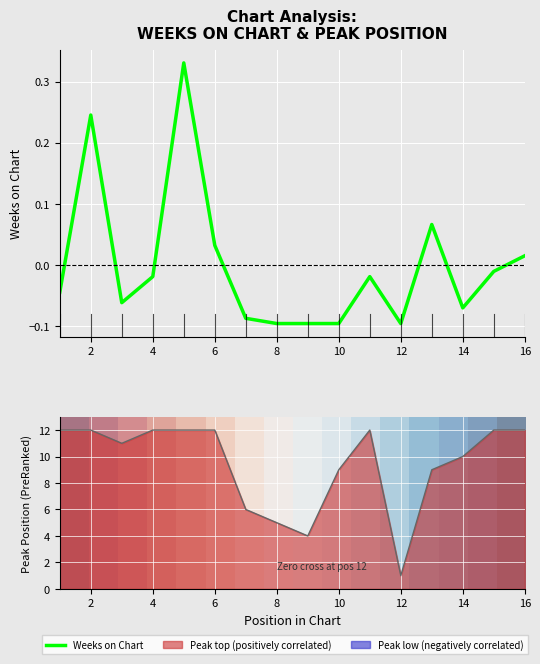

What is the difference between the second highest and minimum values in the Weeks on Chart series?

0.3